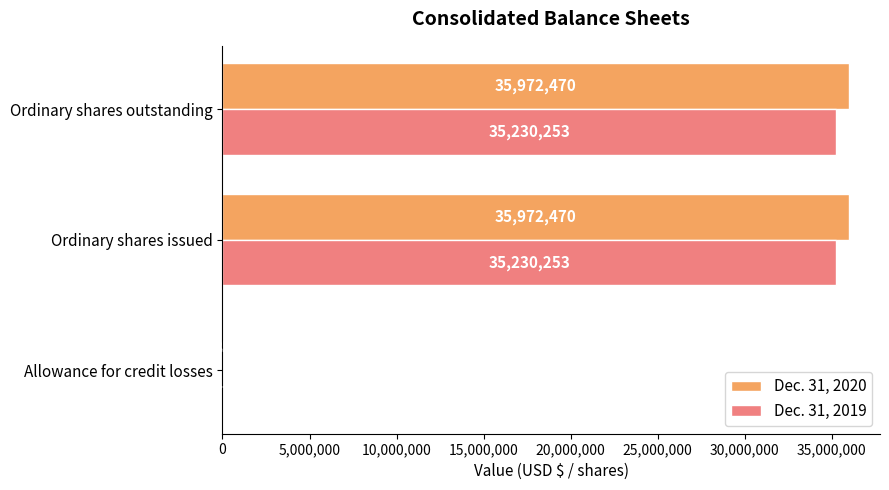

What is the sum of the Dec. 31, 2020 values at Ordinary shares issued and Allowance for credit losses?

35972555